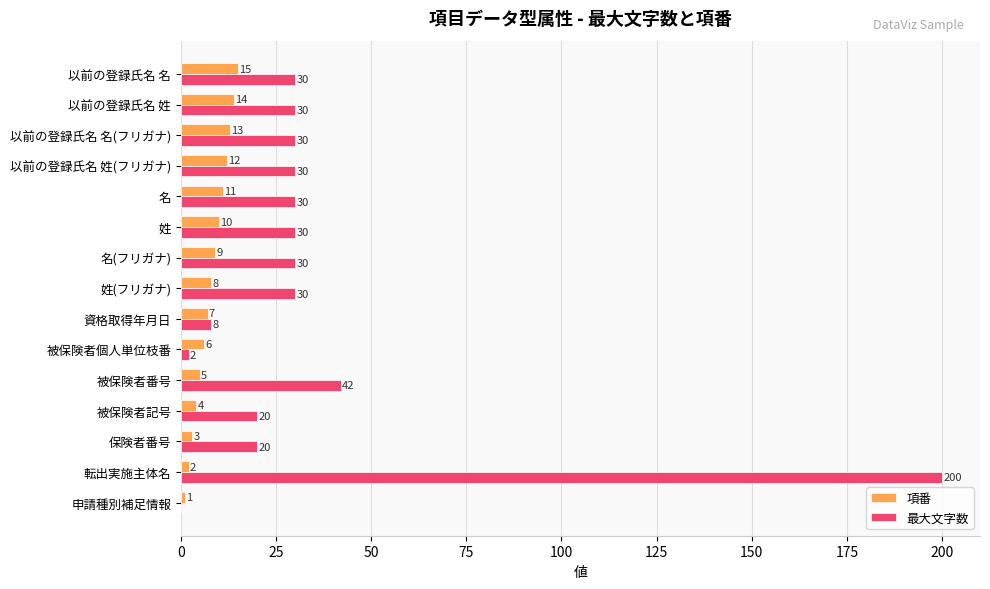

What is the total value across all series at 以前の登録氏名 名?

45